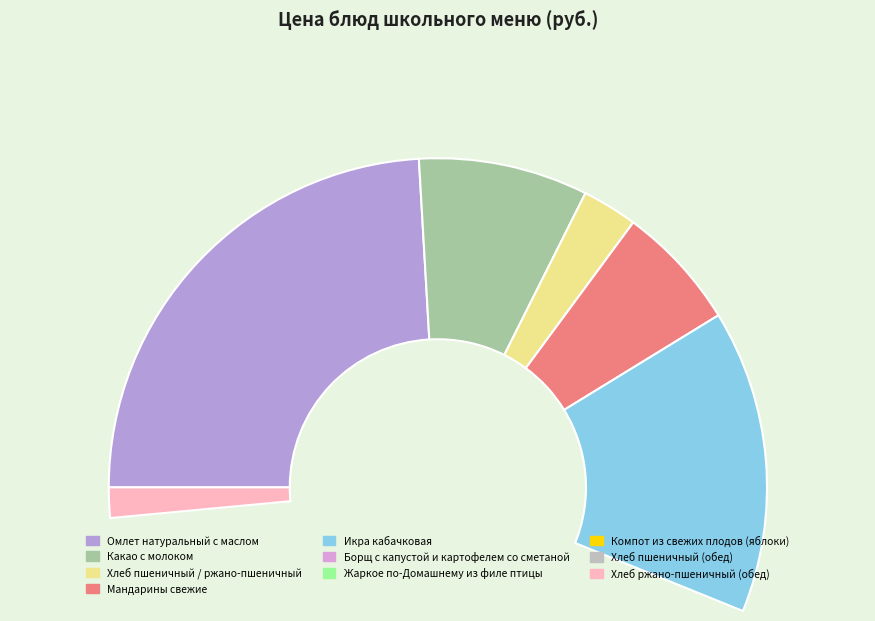

To the nearest percent, what is the combined percentage of Хлеб пшеничный / ржано-пшеничный and Хлеб пшеничный (обед)?

4%